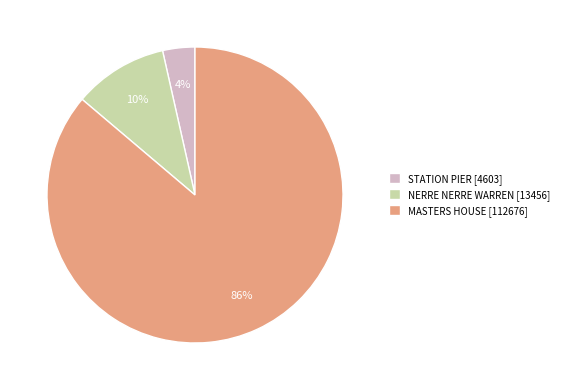

What is the largest slice in the pie chart?

MASTERS HOUSE